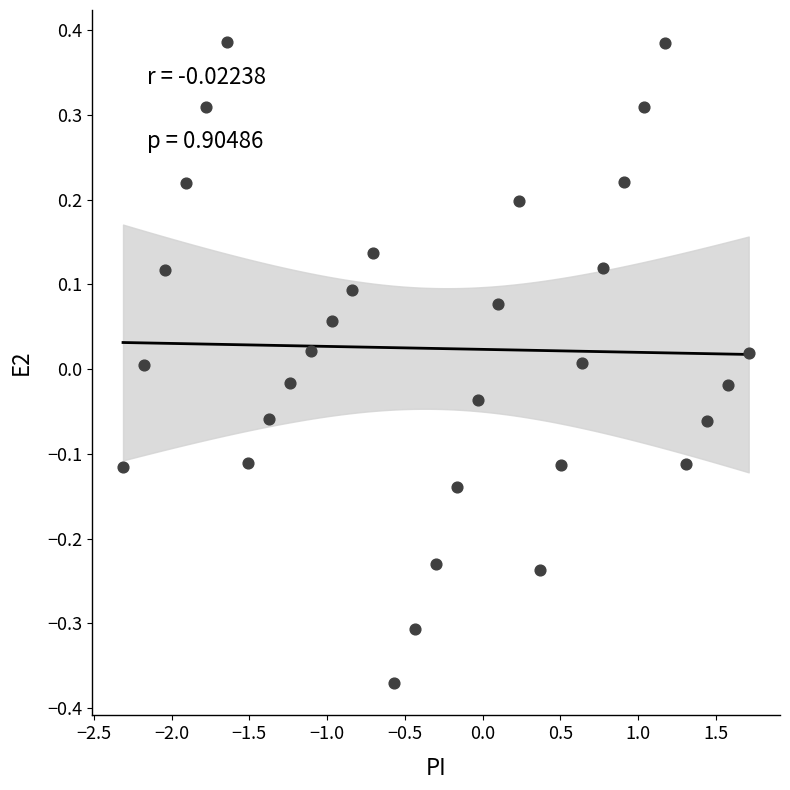

What is the range of X values (max minus min)?

4.0